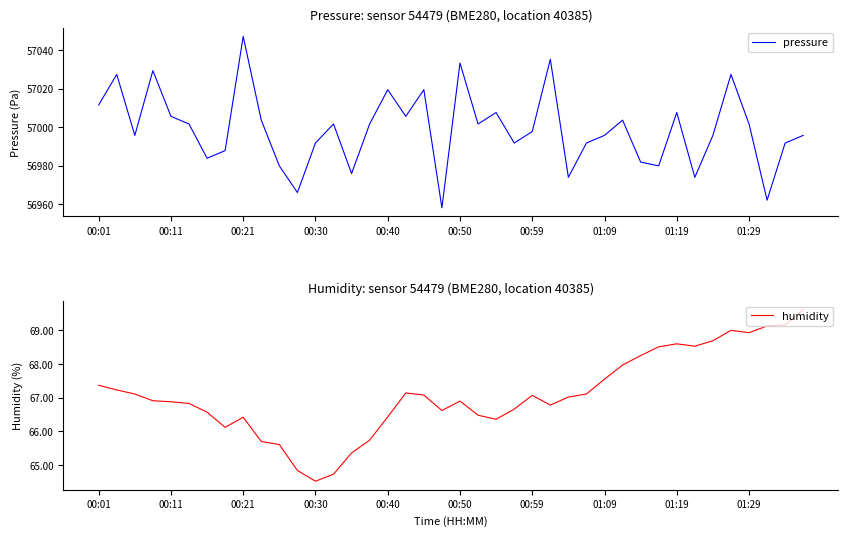

How many interior local valleys does the pressure series have?

12